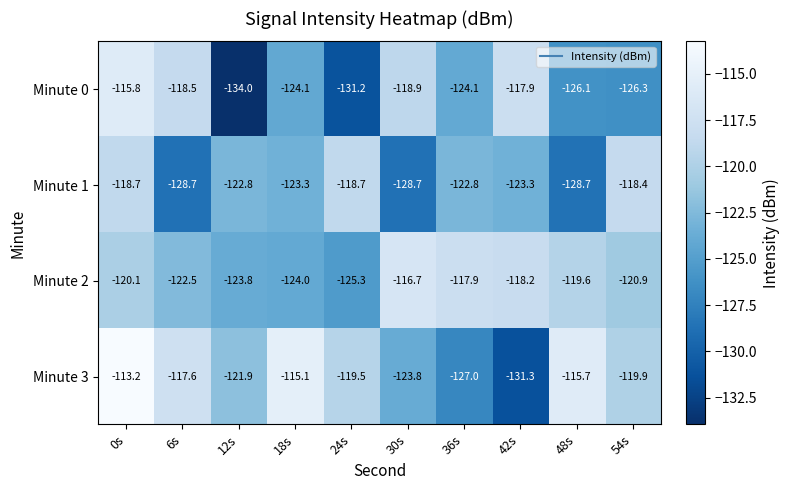

What is the difference between the highest and lowest values at 6s?

11.1